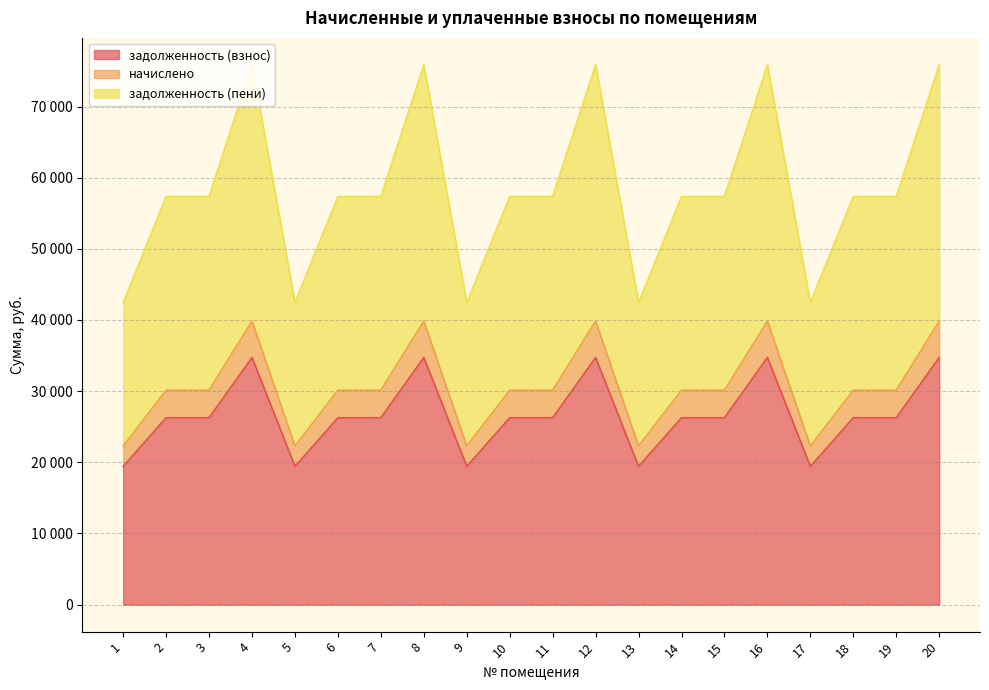

How many values in the задолженность (взнос) series are below 26257?

5